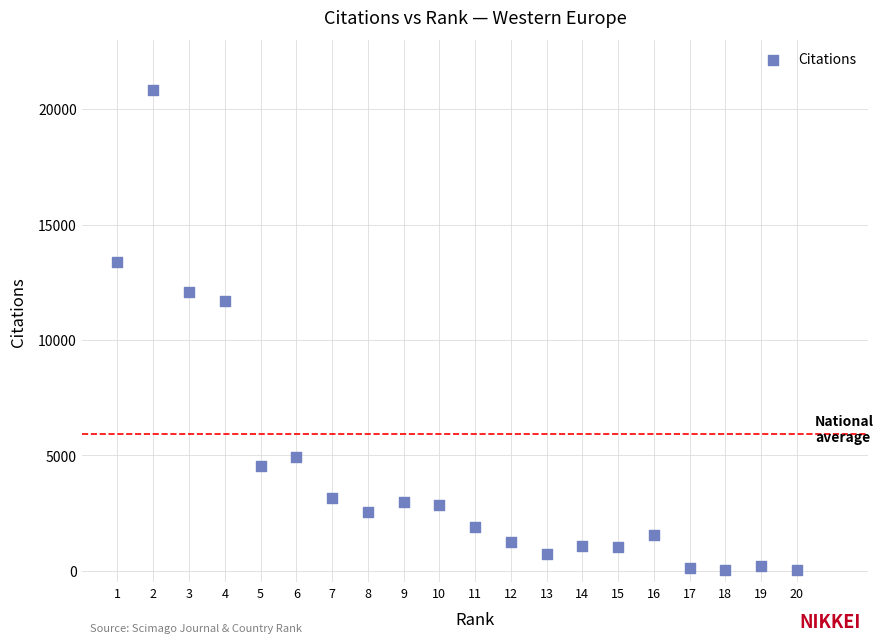

What Y value in the scatter plot is closest to 10424?

11686